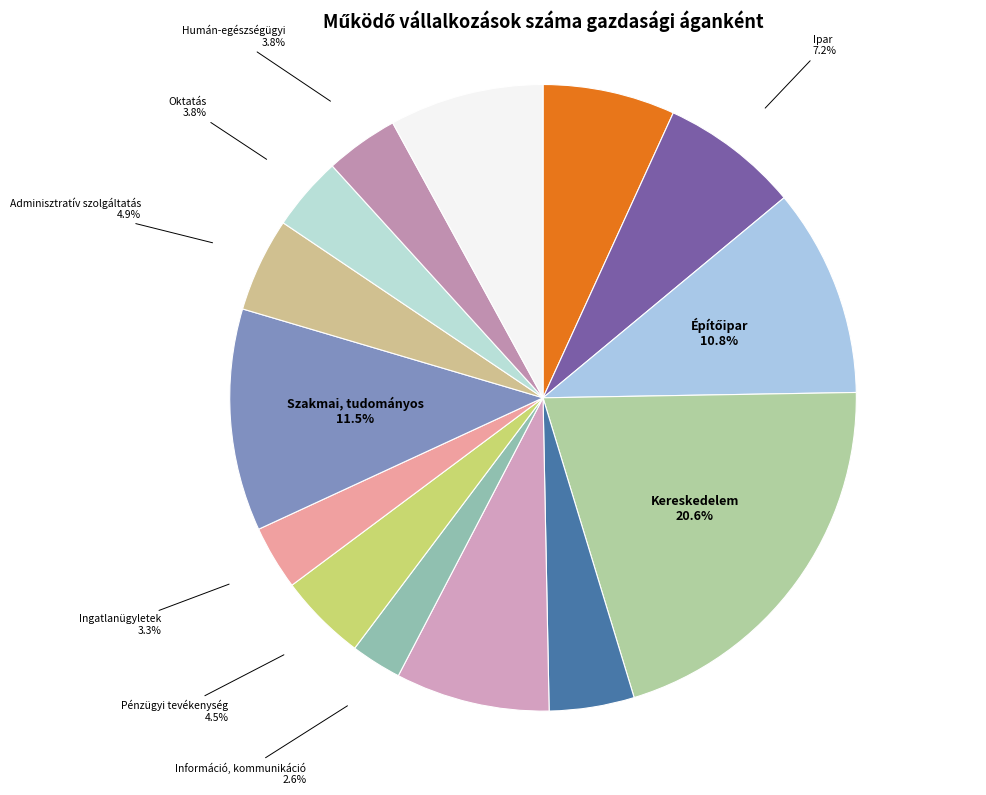

Does Kereskedelem represent more than half of the total?

No